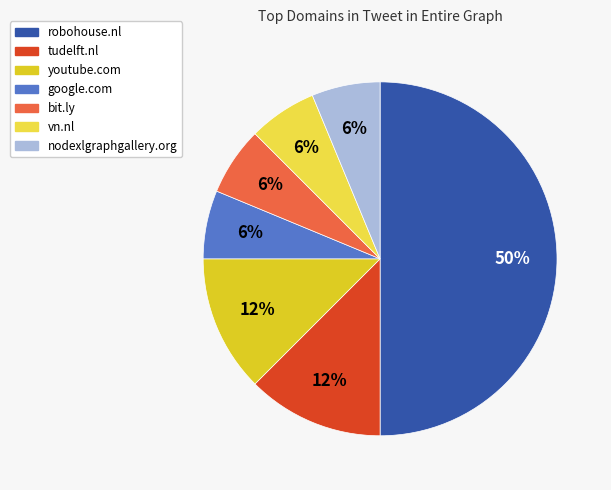

Which slice is the largest?

robohouse.nl